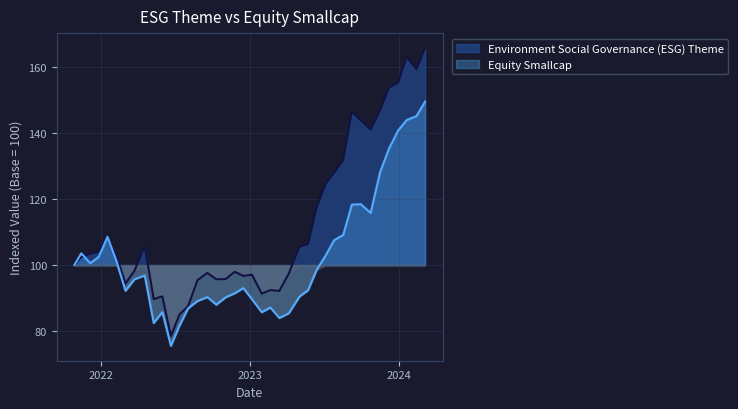

At how many categories does at least one series exceed 131?

10